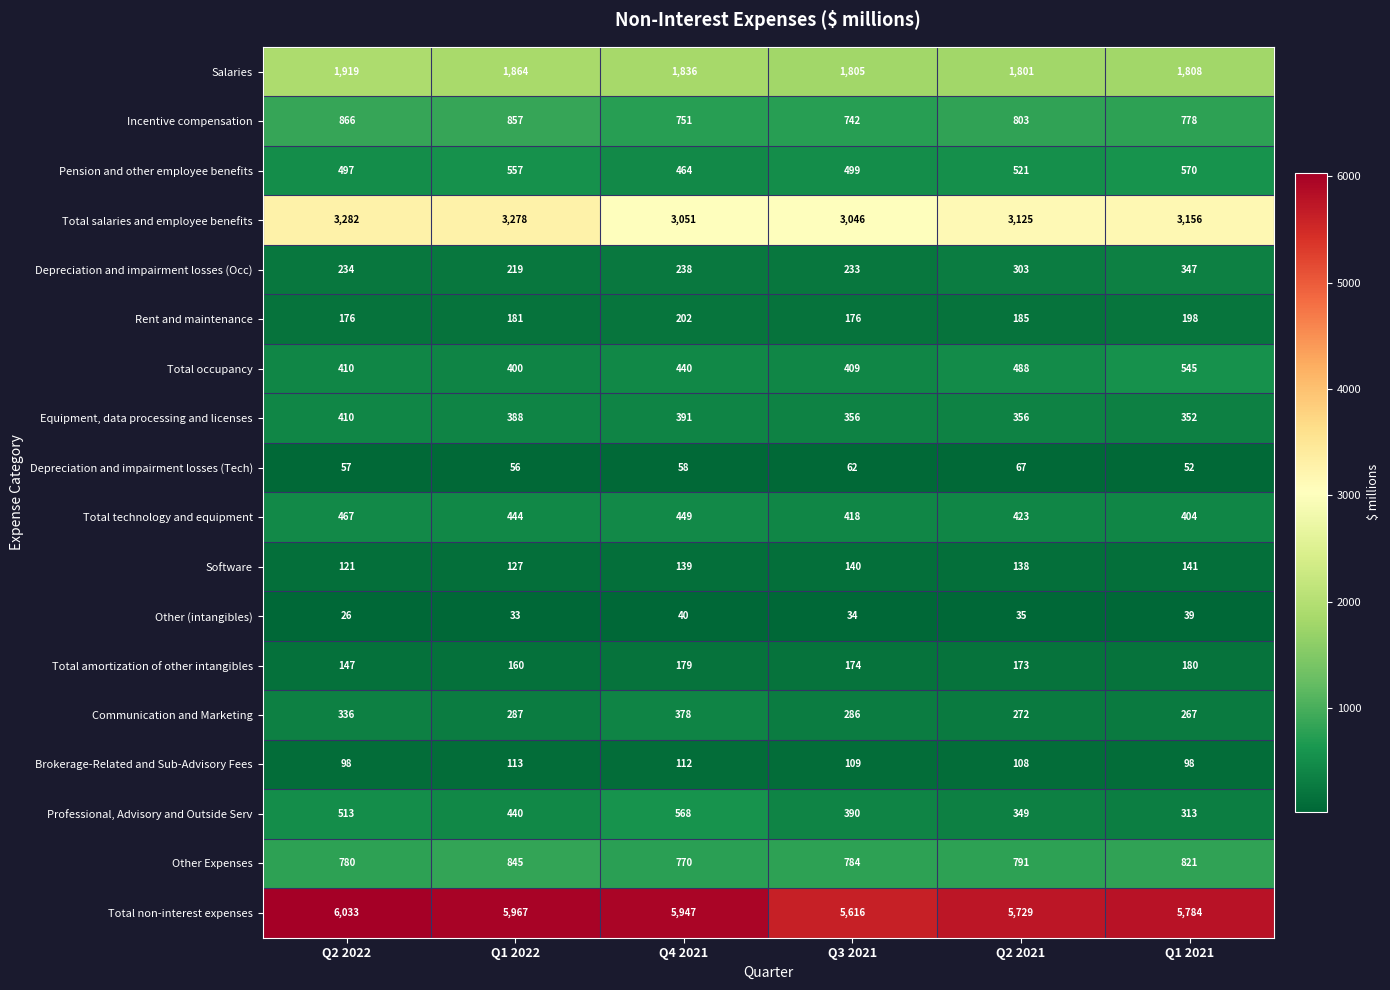

Which series has the largest total across all categories?

Total non-interest expenses